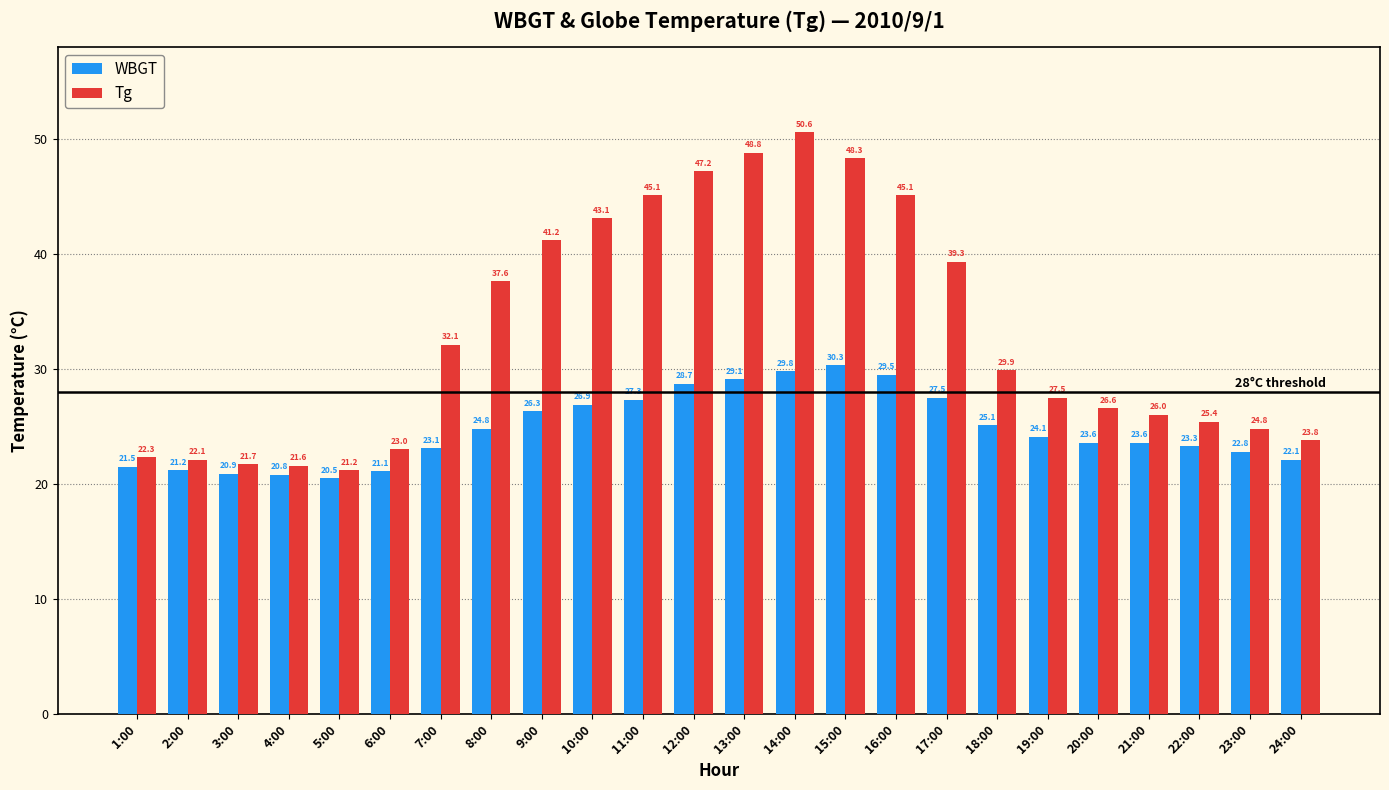

What is the sum of all WBGT values?

593.9